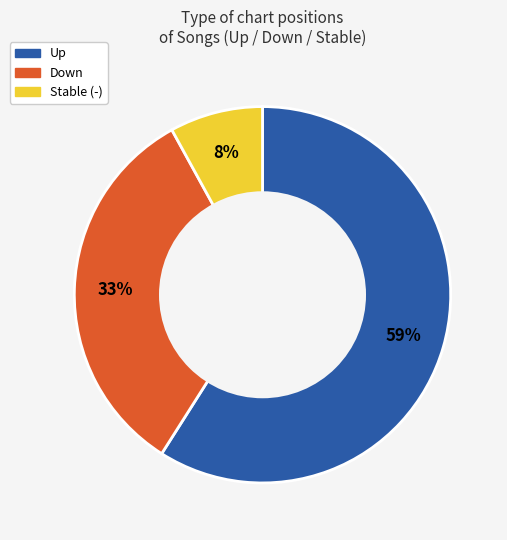

To the nearest percent, what is the average slice percentage?

33%